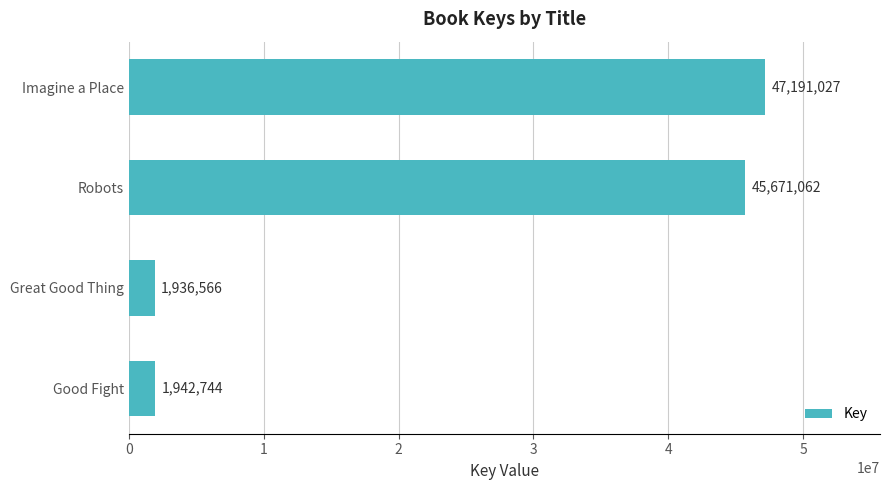

Where is the data nearest to the value 24563796?

Robots